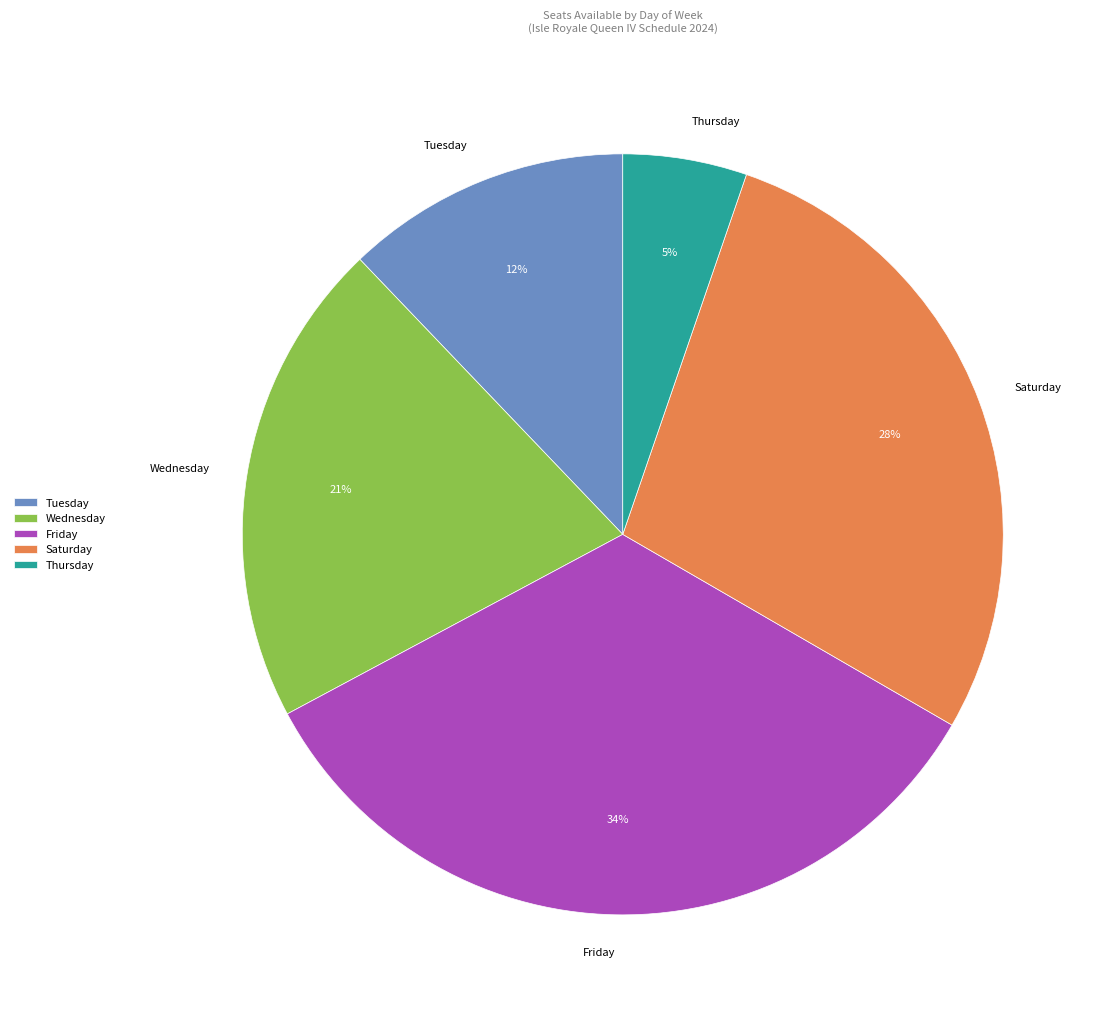

To the nearest percent, what portion does Wednesday represent?

21%